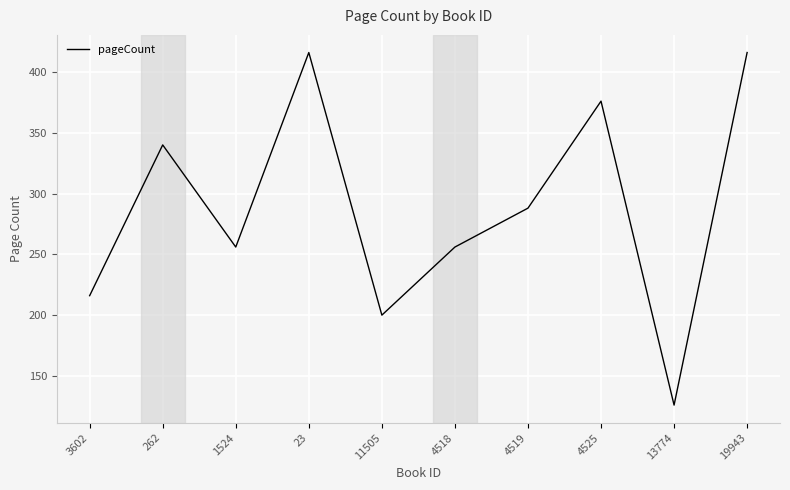

The value at 4519 is 483. True or false?

False